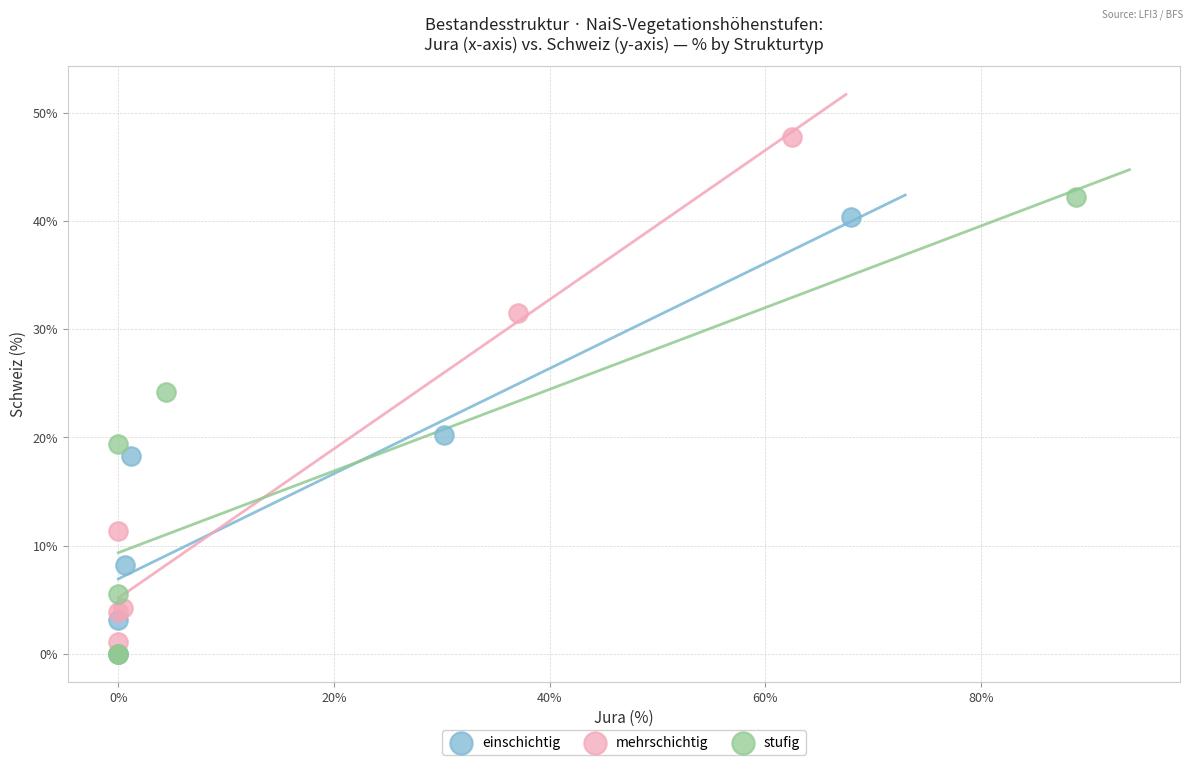

What are all the series names shown in the legend?

einschichtig, mehrschichtig, stufig